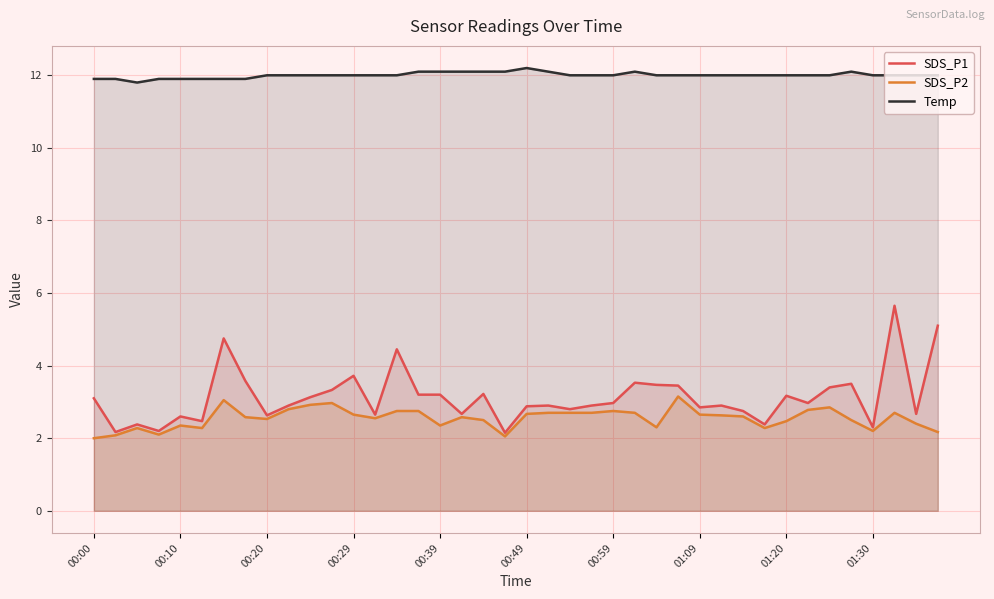

What is the difference between the maximum and minimum values in the Temp series?

0.4